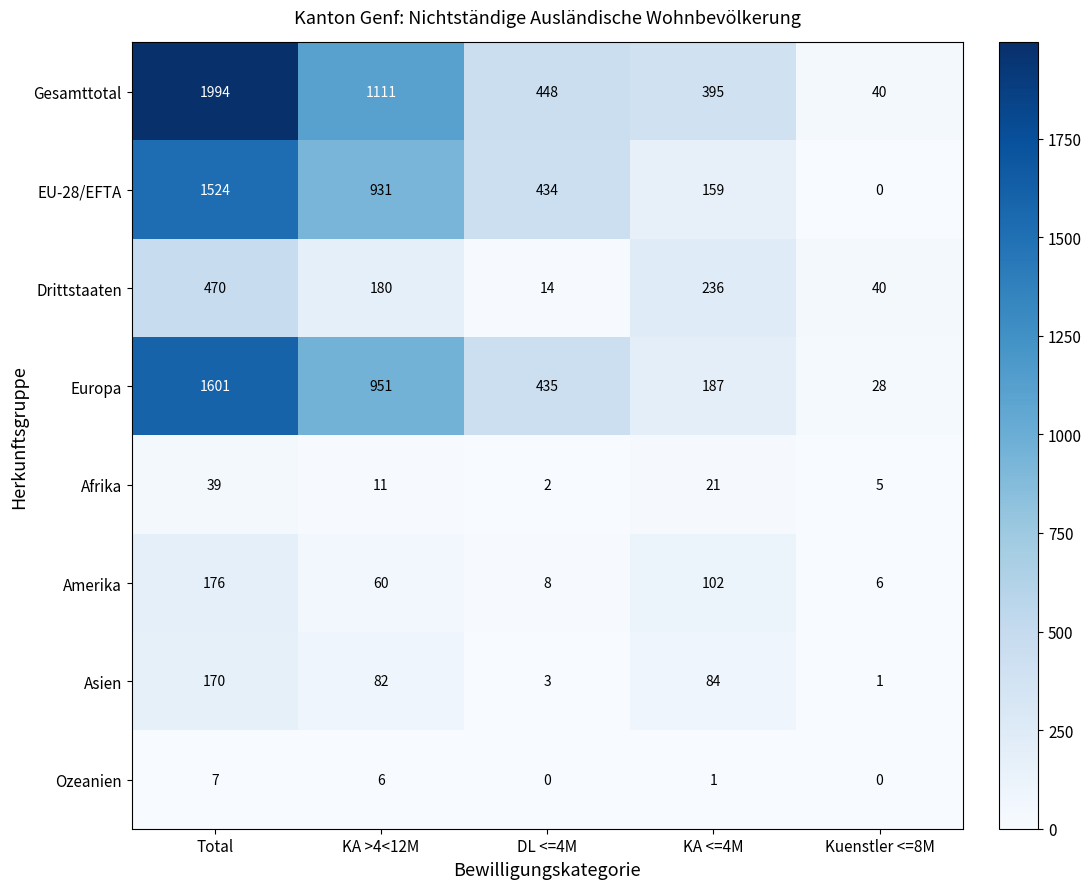

Which series has the largest range (max minus min)?

Gesamttotal